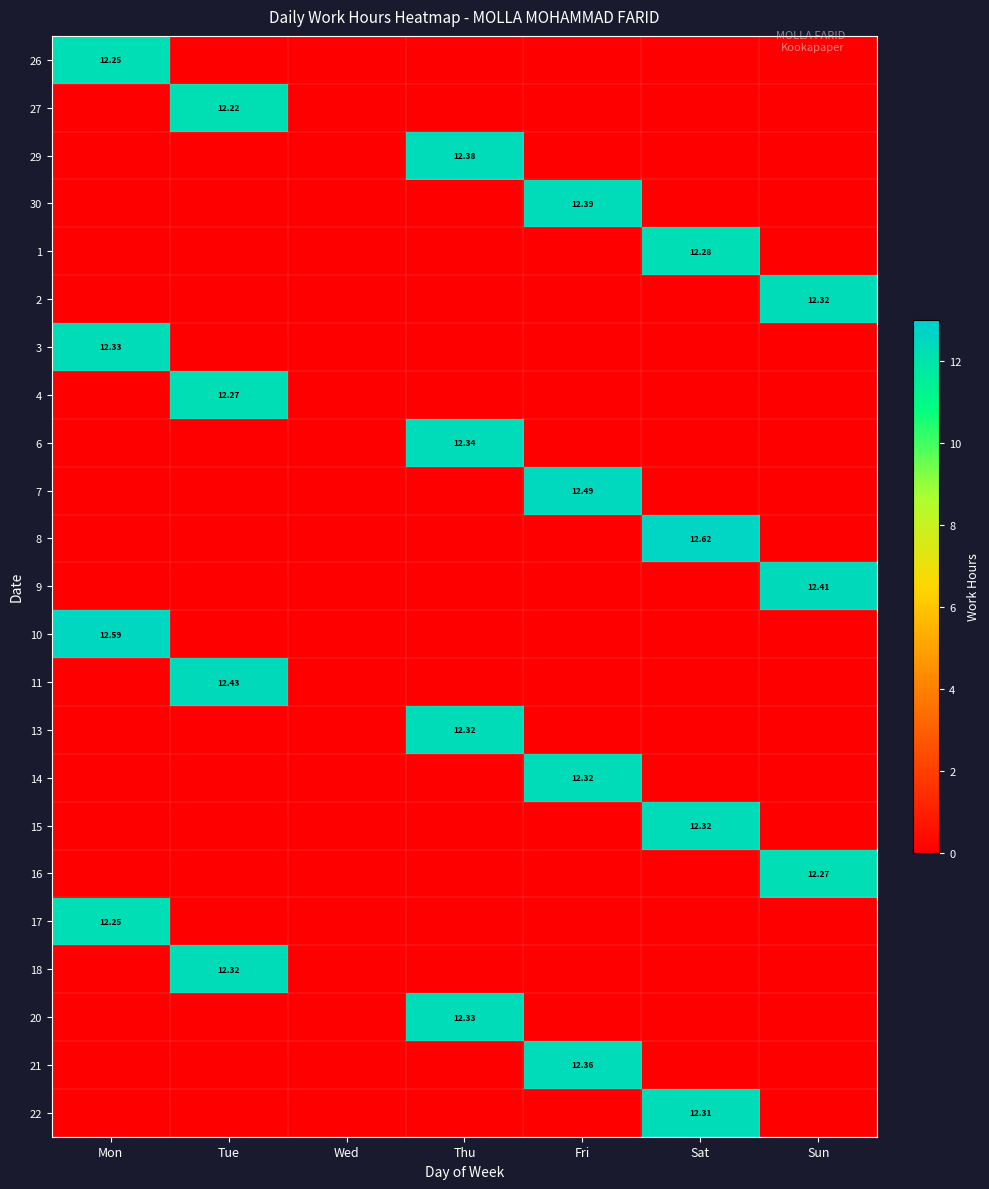

The value of 6 at Thu is 4.3. True or false?

False